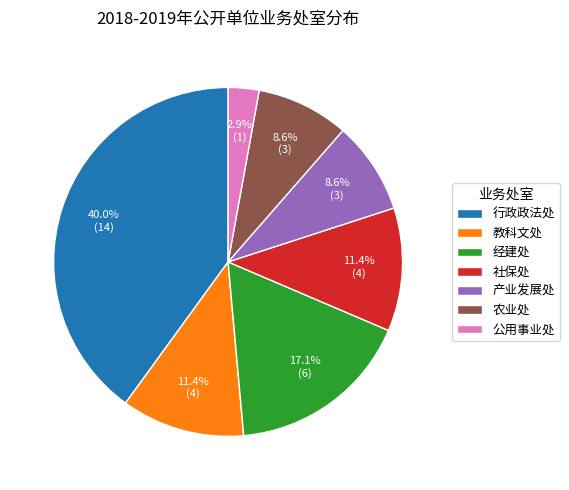

To the nearest percent, what is the combined percentage of 经建处 and 农业处?

26%